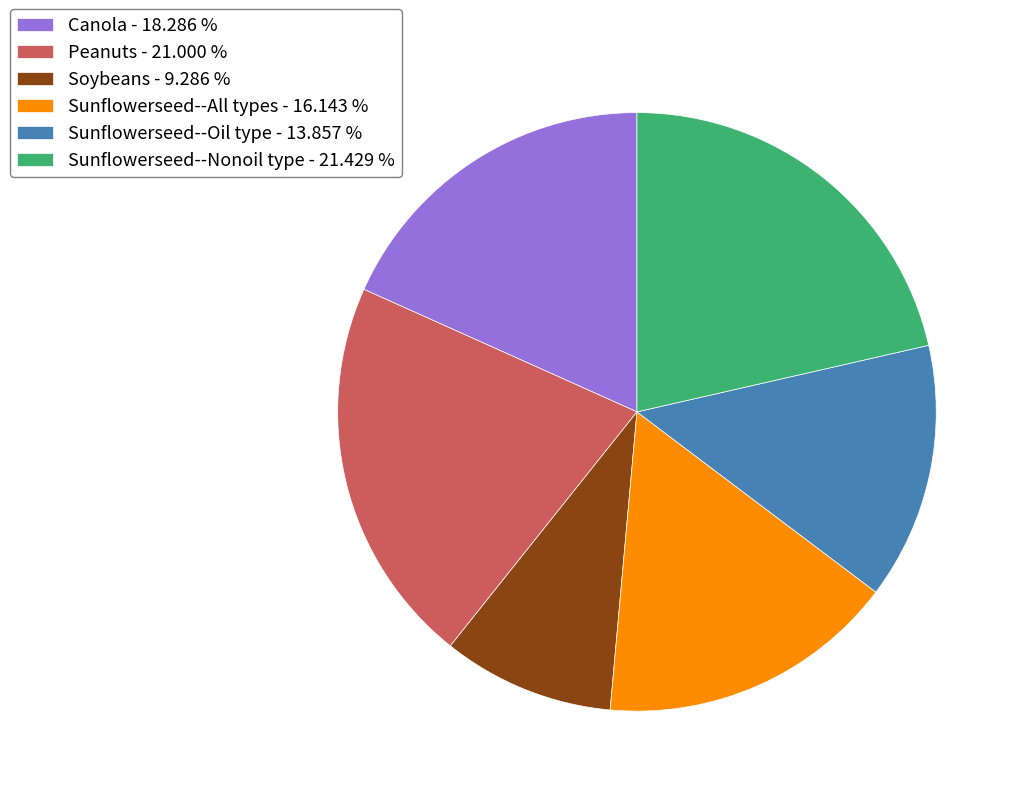

Does Peanuts represent more than half of the total?

No